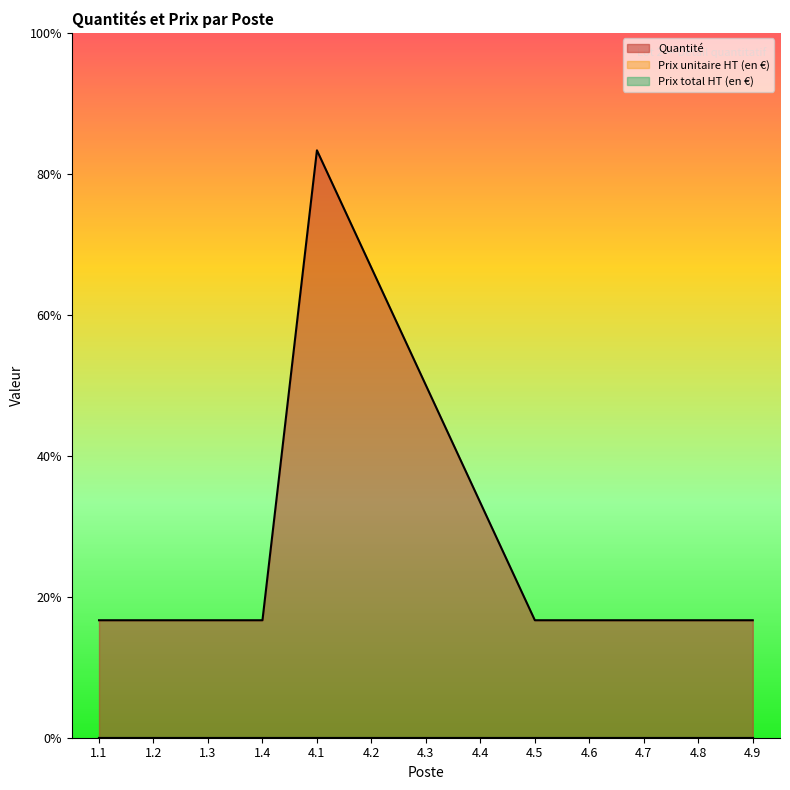

Which has a higher value, 4.6 or 4.1?

4.1